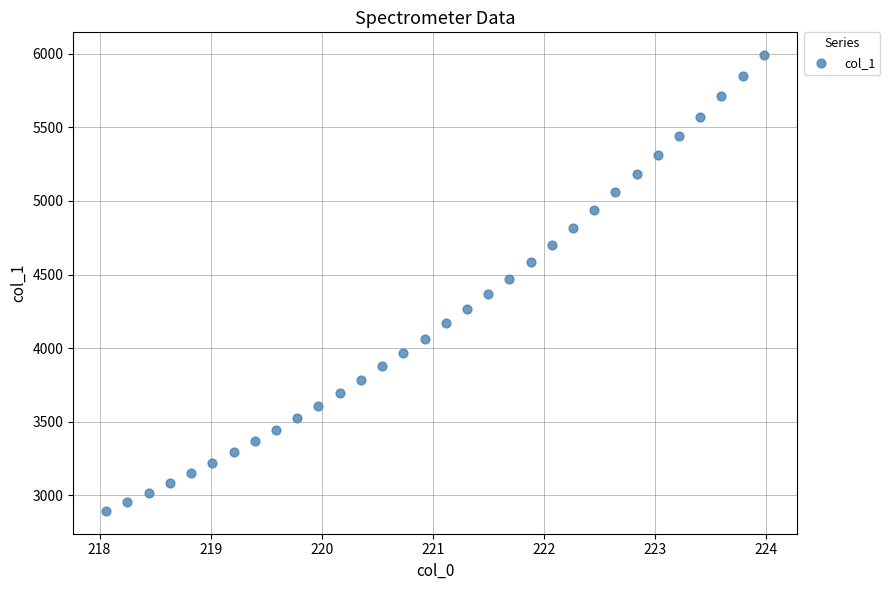

What is the range of Y values (max minus min)?

3099.0